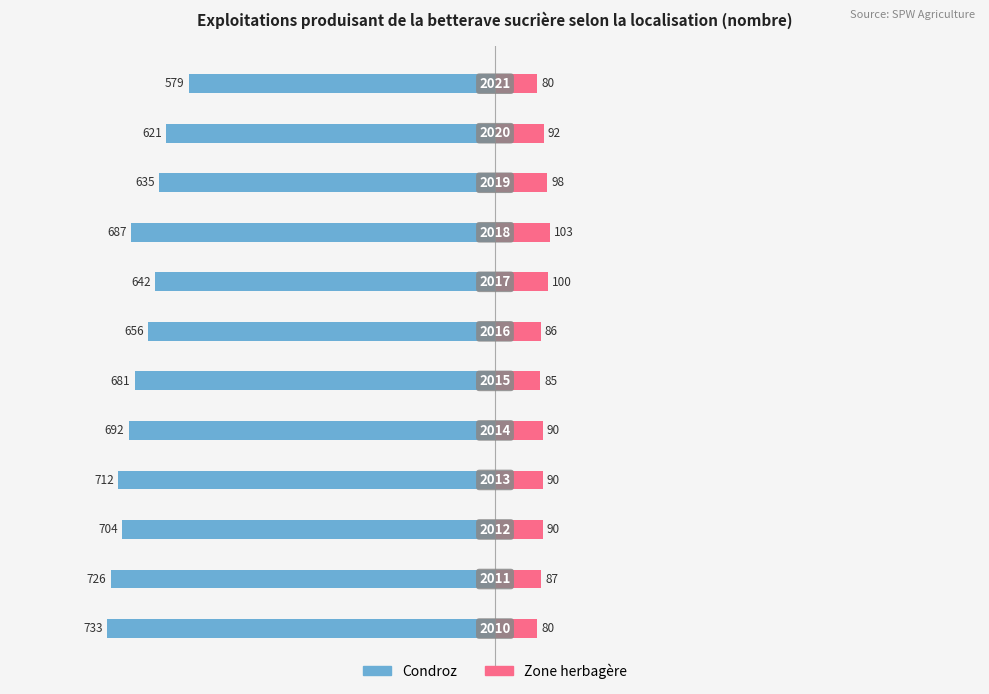

Between 500 and −500, which is larger?

500